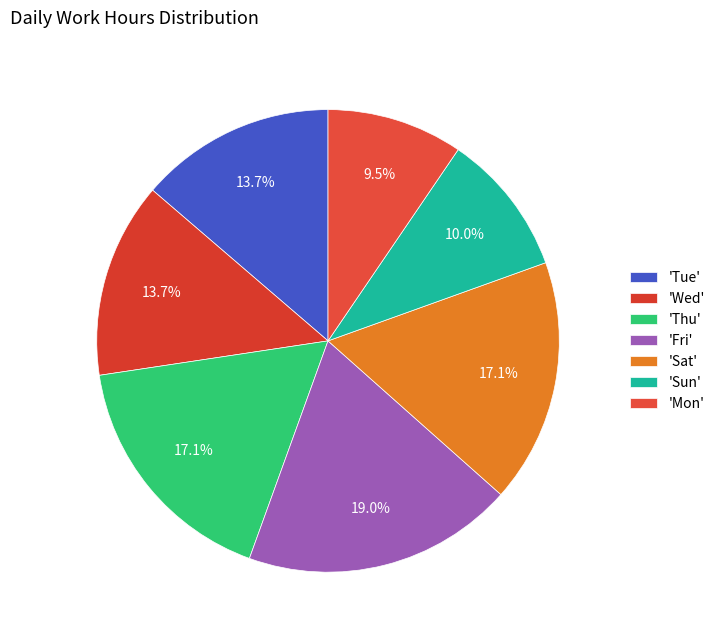

How many slices are in this pie chart?

7